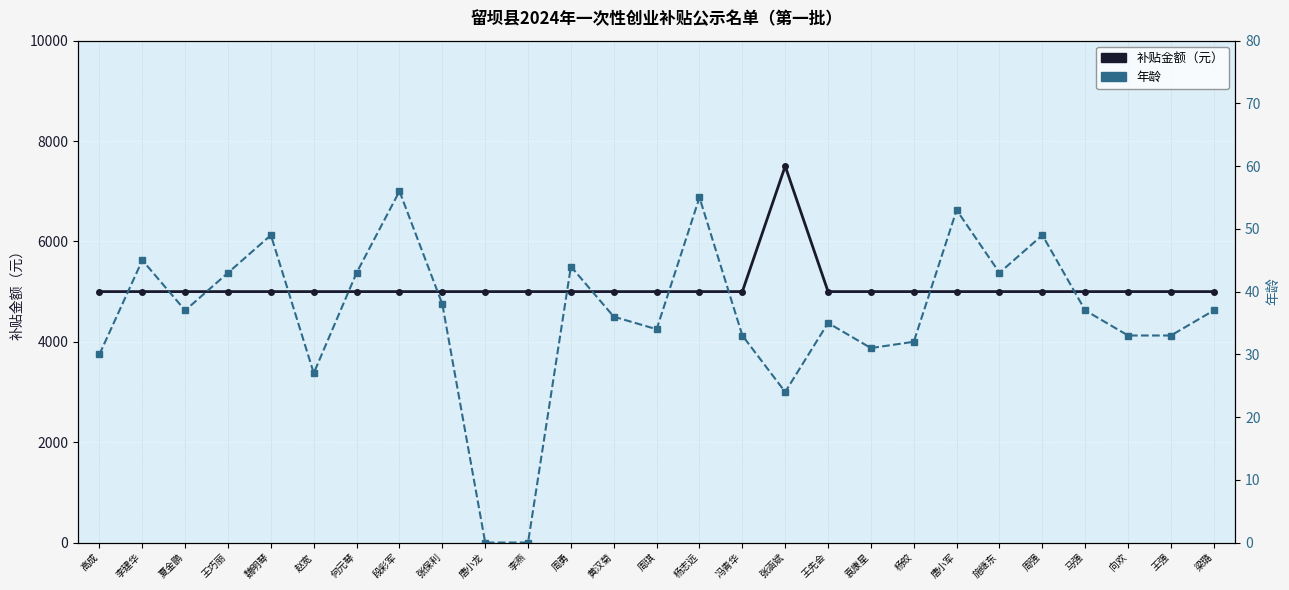

The value of 年龄 at 张涵斌 is 33. True or false?

False